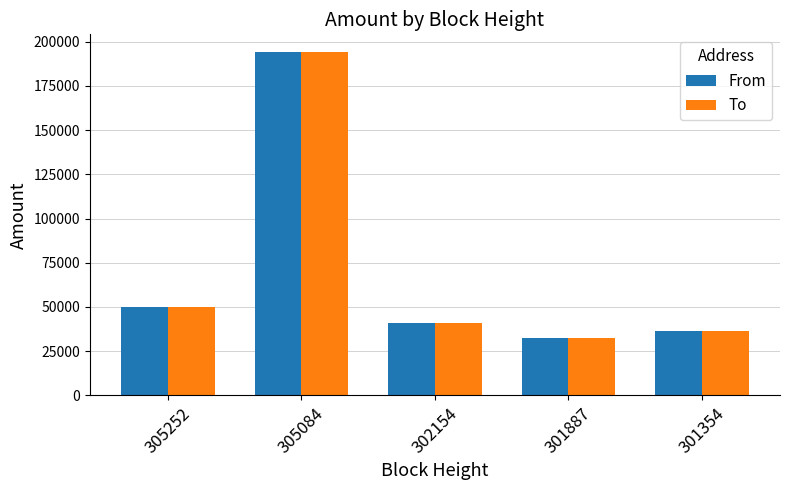

Is it true that To equals 194469.9 at 305084?

True